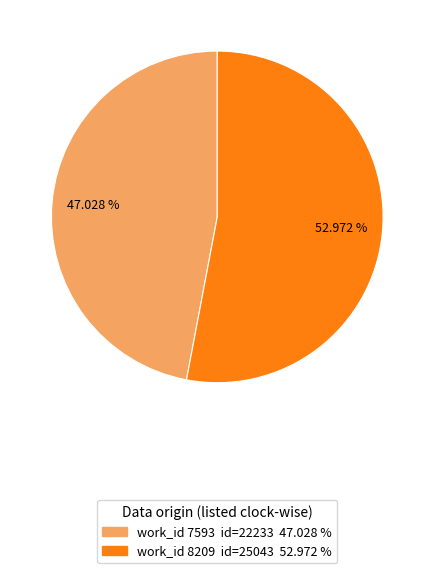

Count the number of slices in the pie.

2